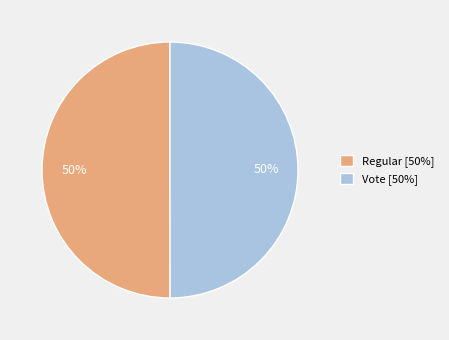

To the nearest percent, what is the combined percentage of Vote and Regular?

100%